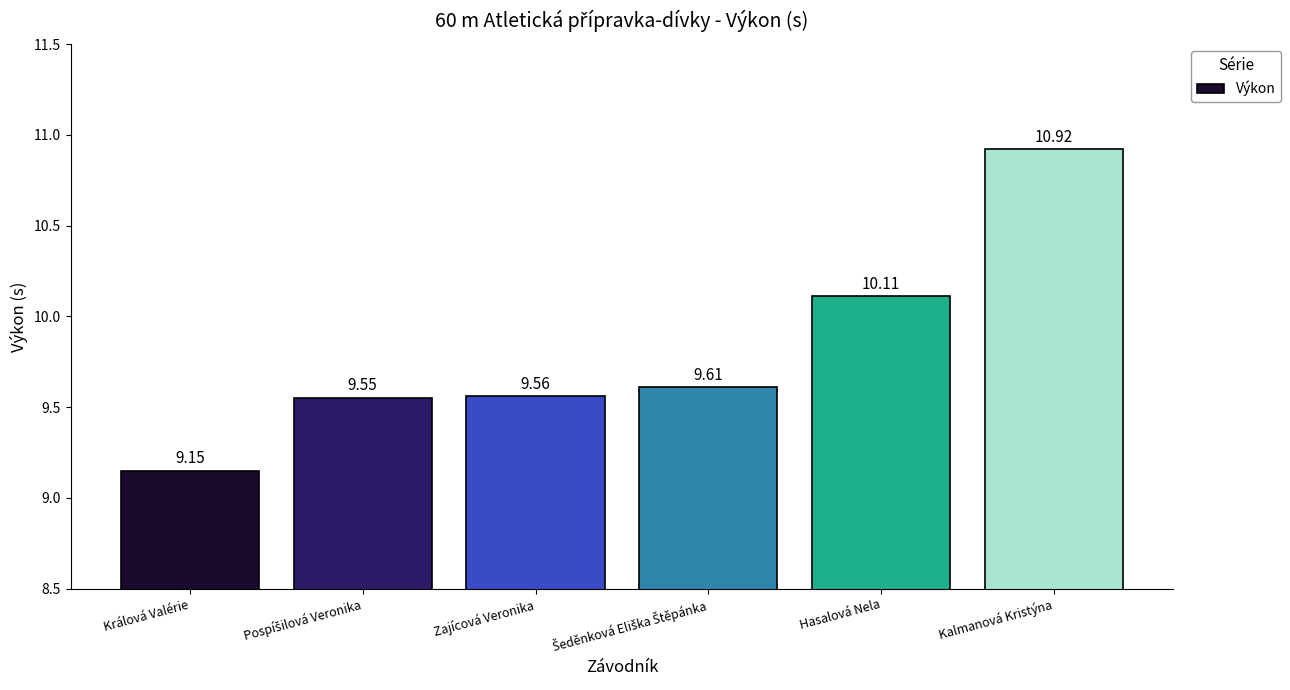

Between Zajícová Veronika and Hasalová Nela, which is larger?

Hasalová Nela